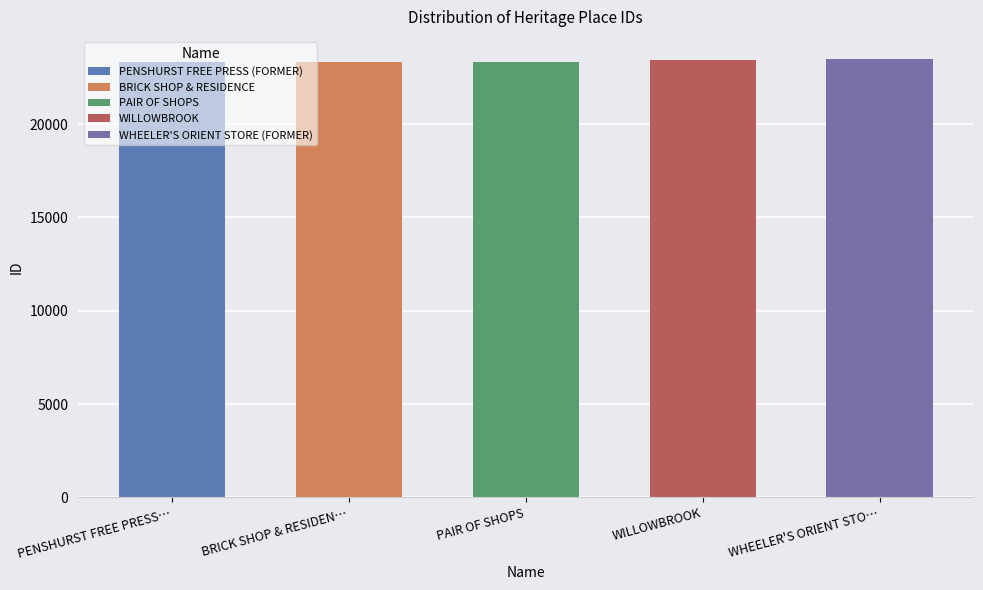

True or false: the data shows 9696 at WHEELER'S ORIENT STORE (FORMER).

False